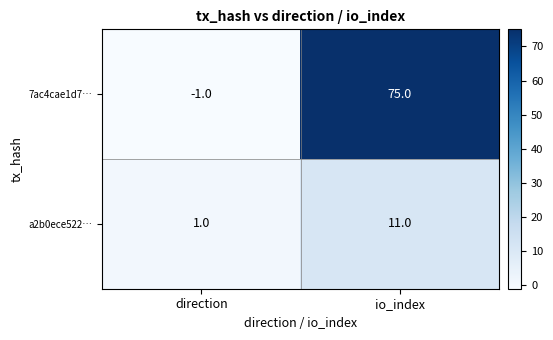

The value of a2b0ece522… at io_index is 18. True or false?

False